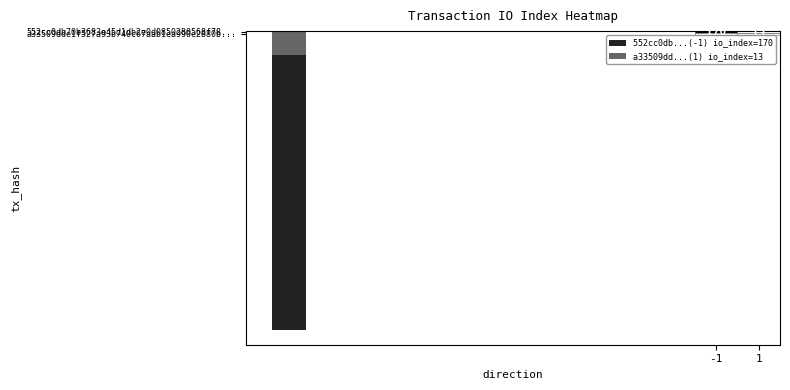

At which category does the chart reach its peak across all series?

-1